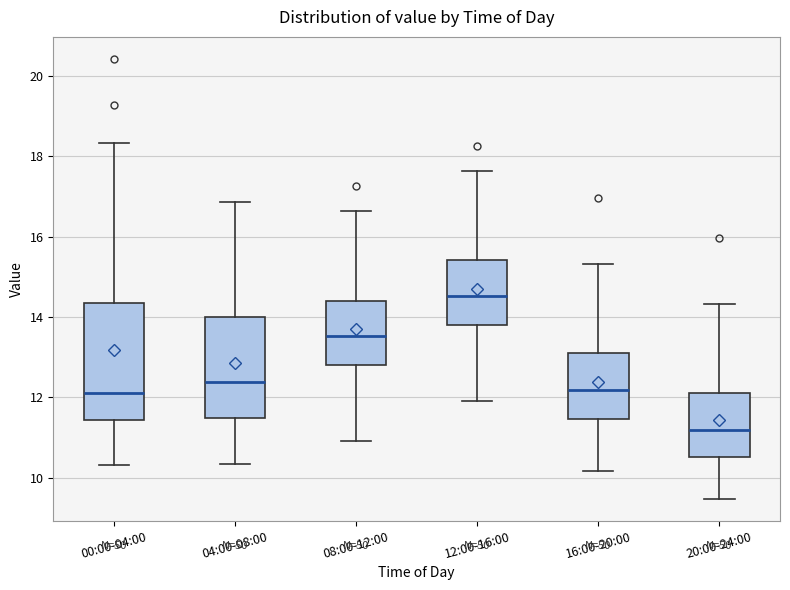

Which box is the tallest, from its lower edge to its upper edge?

00:00-04:00